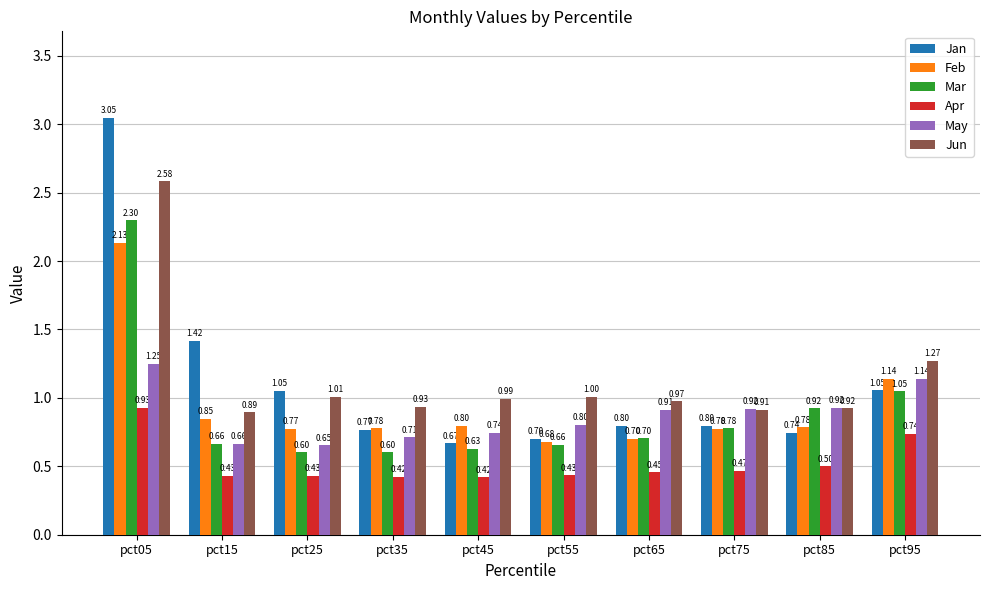

Count the number of categories in the chart.

10